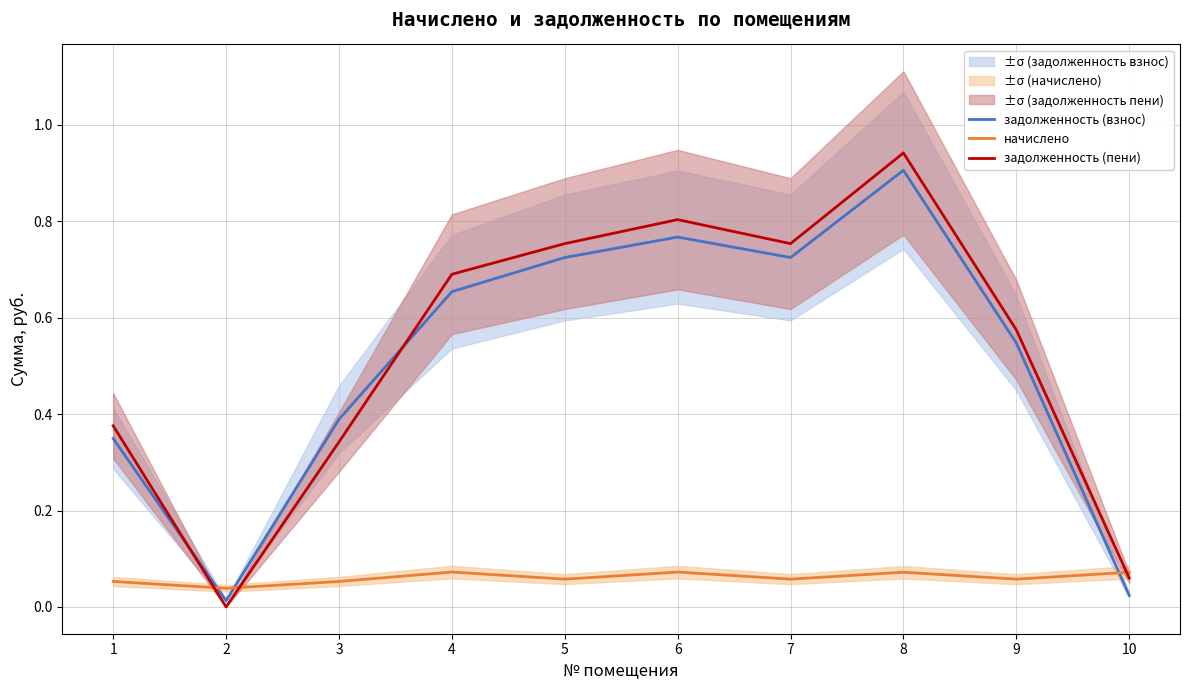

In задолженность (взнос), how many points are higher than both neighbors (excluding endpoints)?

2